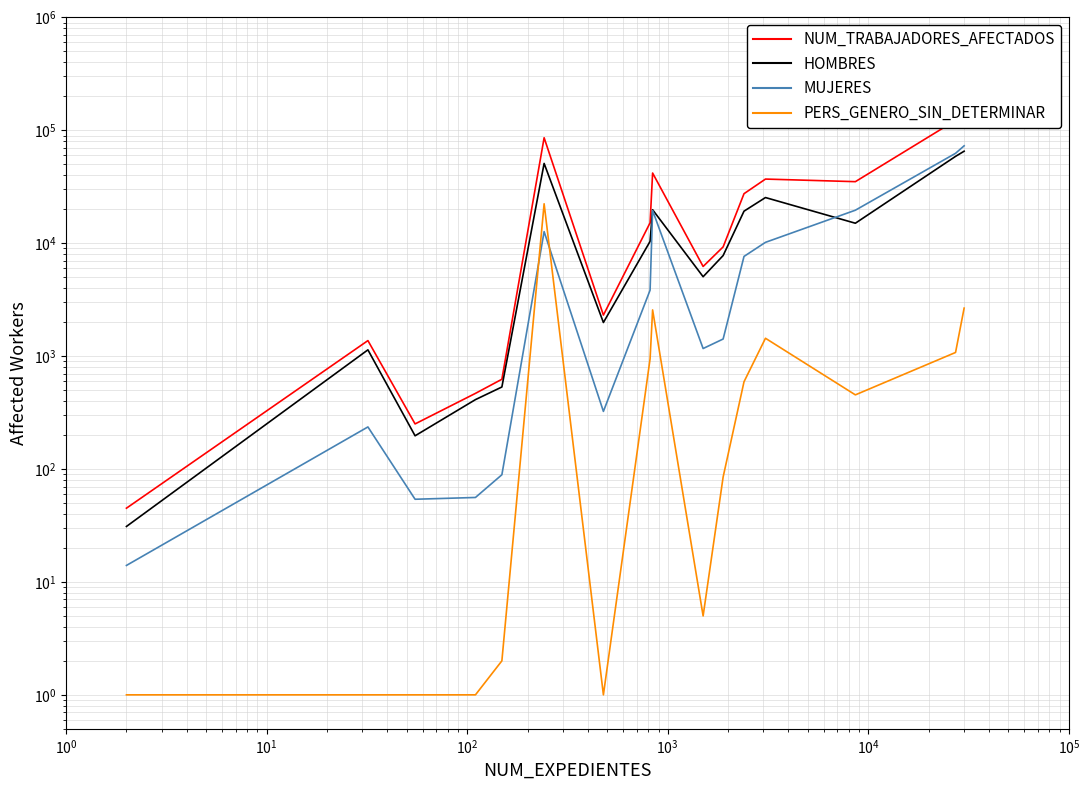

How many lines are shown in the chart?

4